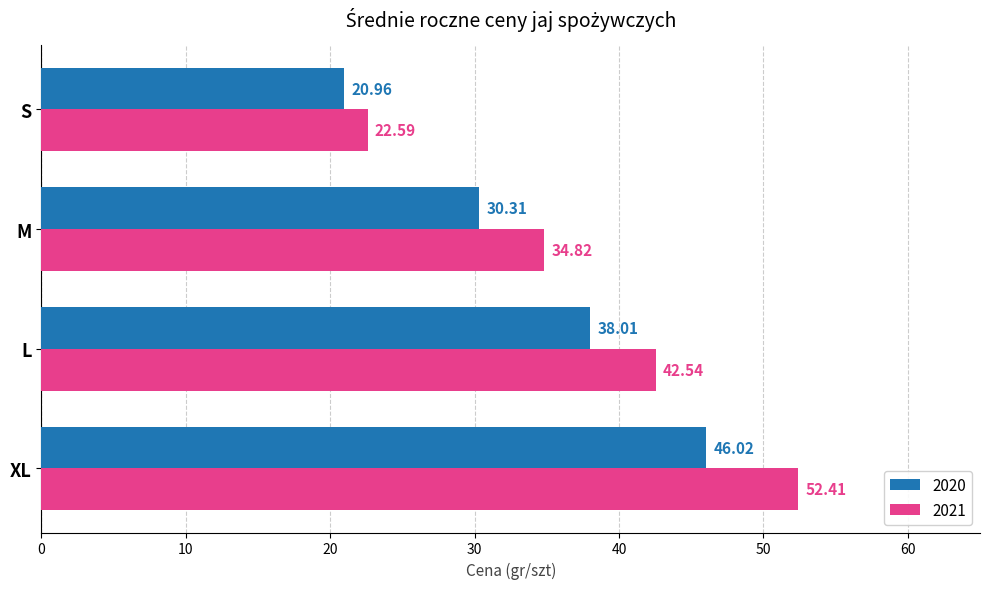

What are all the series names shown in the legend?

2020, 2021